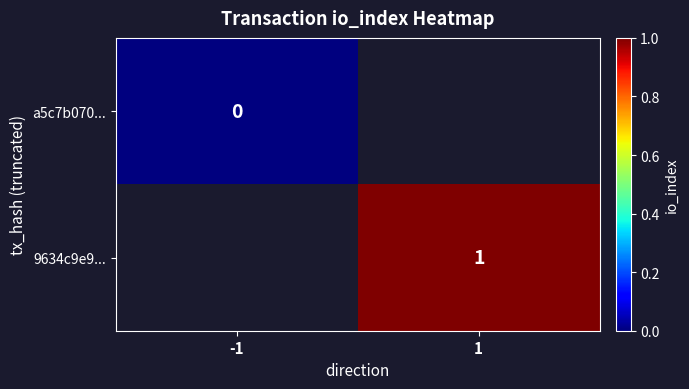

The 9634c9e9... series shows 1 at 1. True or false?

True